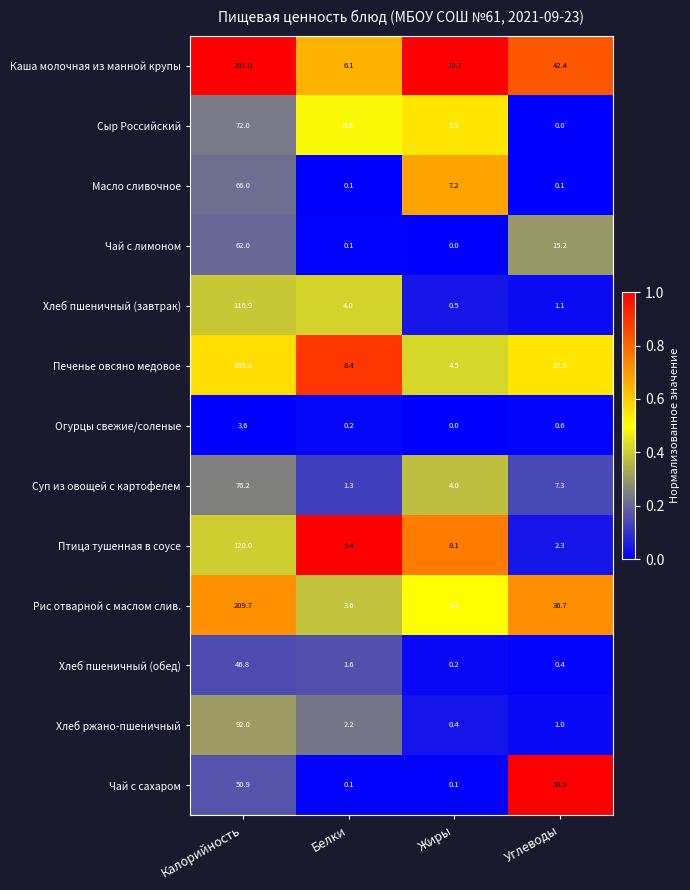

Rank the series by their maximum value, from highest to lowest.

Каша молочная из манной крупы, Рис отварной с маслом слив., Печенье овсяно медовое, Птица тушенная в соусе, Хлеб пшеничный (завтрак), Хлеб ржано-пшеничный, Суп из овощей с картофелем, Сыр Российский, Масло сливочное, Чай с лимоном, Чай с сахаром, Хлеб пшеничный (обед), Огурцы свежие/соленые